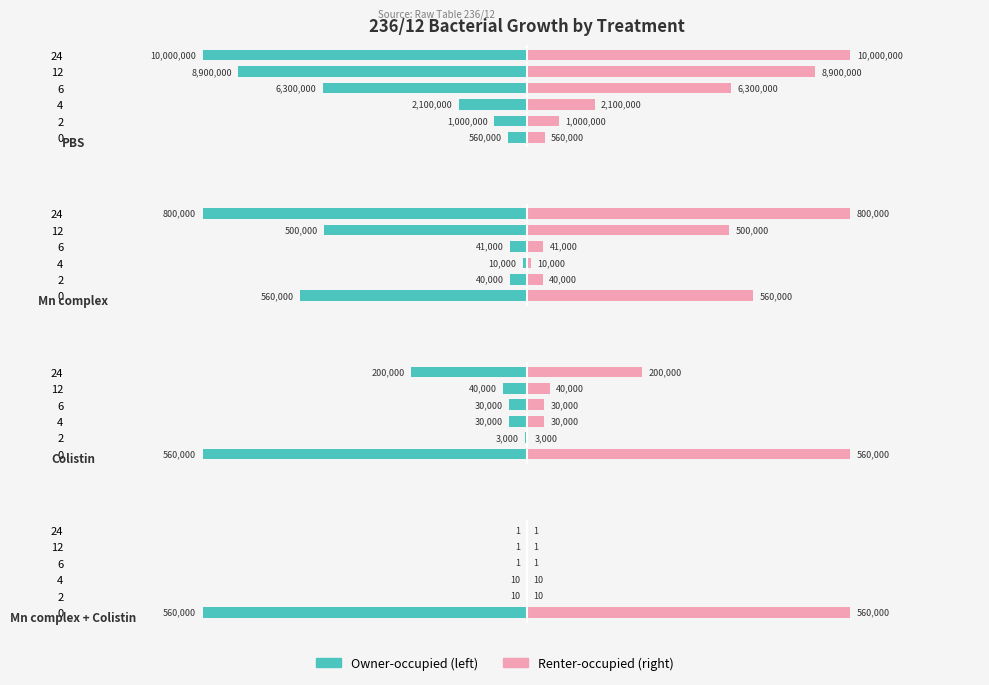

What is the value of the Owner-occupied bar at the 3rd from the left?

-10